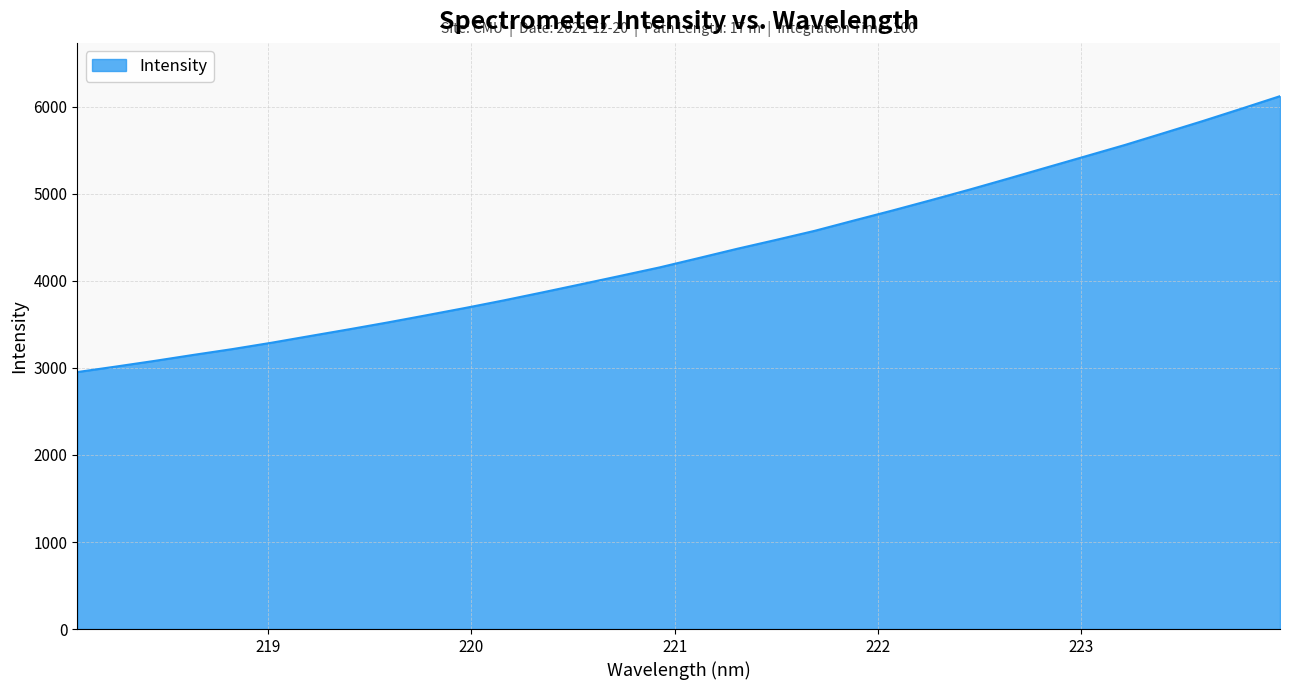

What is the maximum value shown in the chart?

6123.6